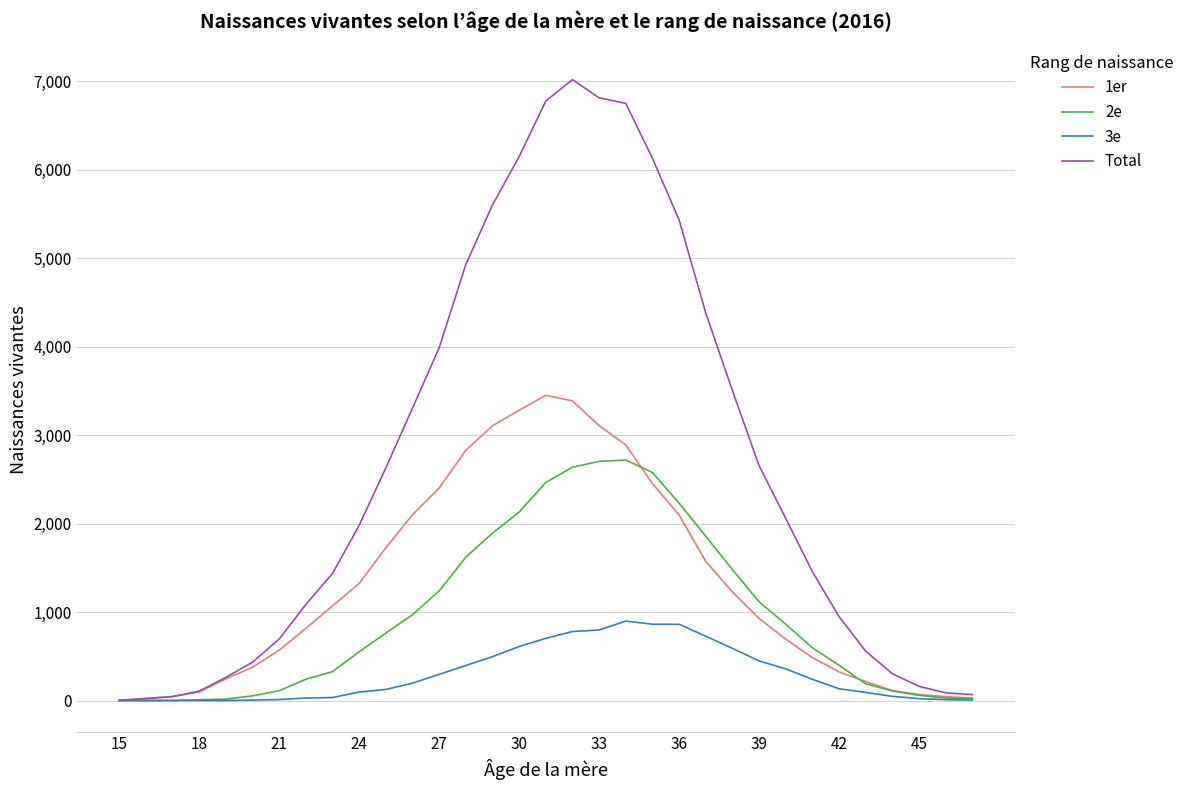

Which series has the largest total across all categories?

Total